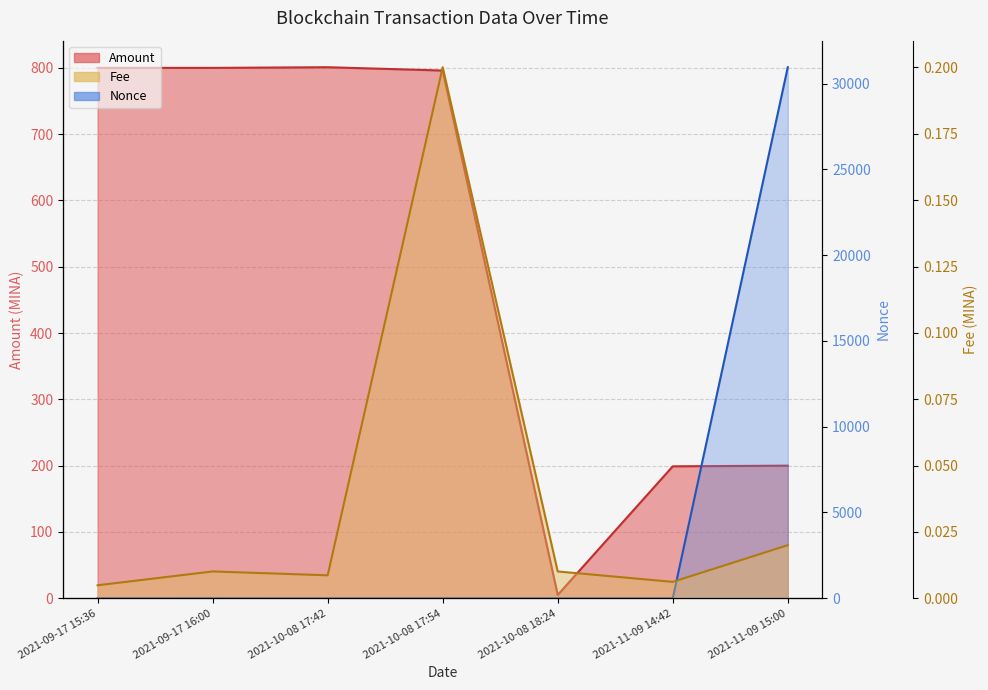

What is the greatest value displayed?

30950.0